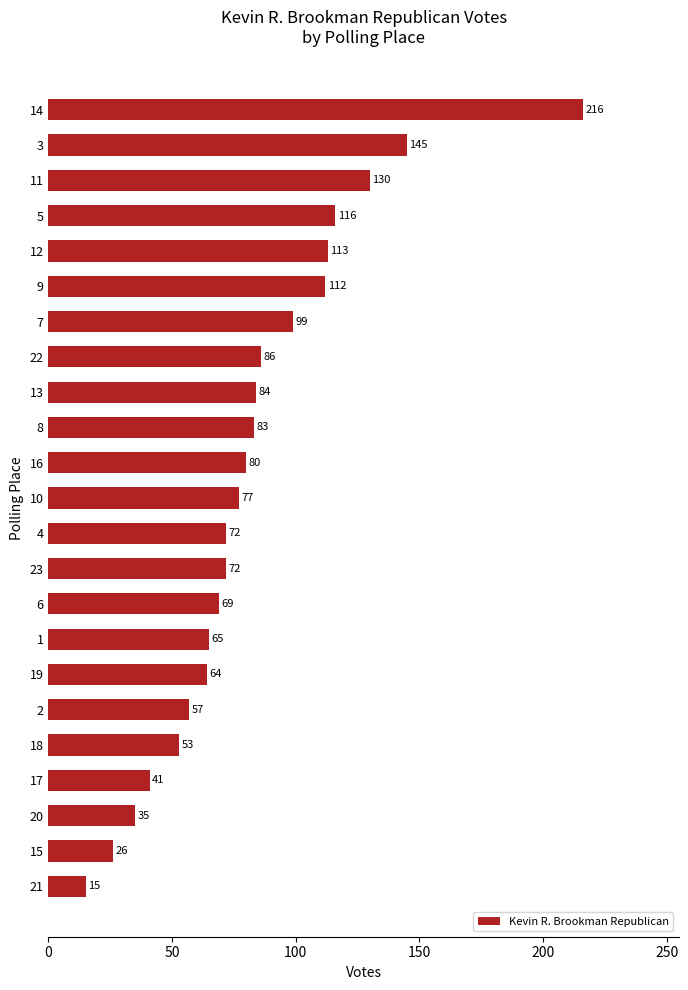

Reading bottom to top, extract all data points from this chart.

21=15	15=26	20=35	17=41	18=53	2=57	19=64	1=65	6=69	23=72	4=72	10=77	16=80	8=83	13=84	22=86	7=99	9=112	12=113	5=116	11=130	3=145	14=216